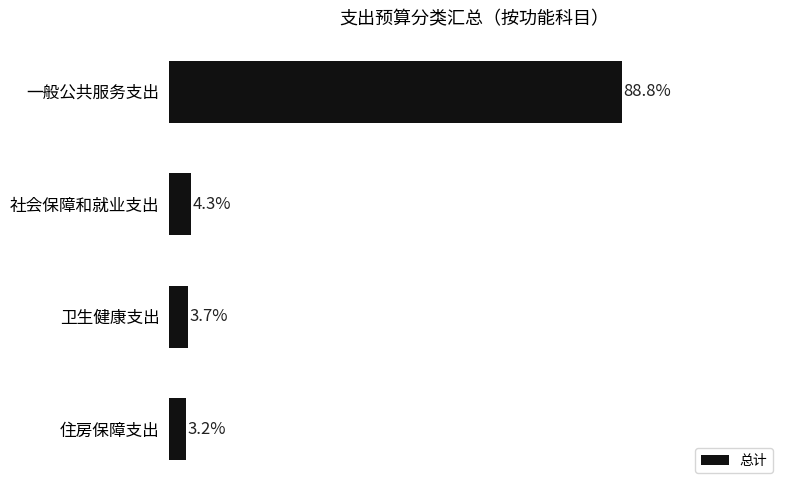

List the labels in order of value, smallest first.

住房保障支出, 卫生健康支出, 社会保障和就业支出, 一般公共服务支出